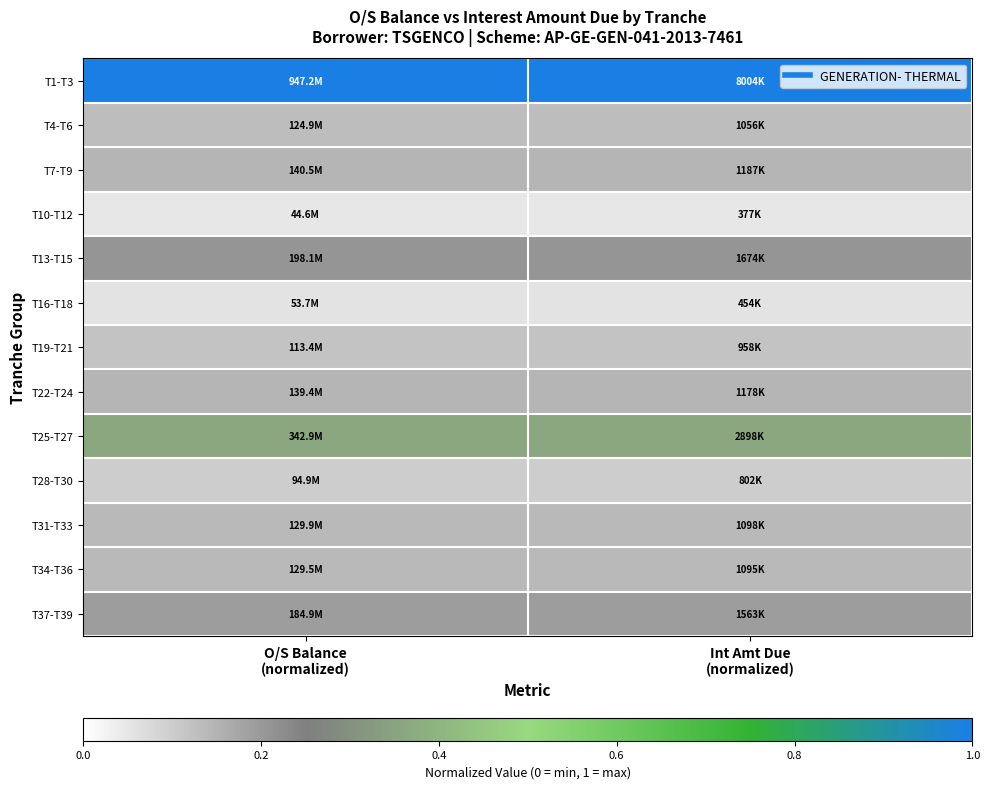

Reading left to right, list all the values displayed in this chart.

T1-T3: O/S Balance
(normalized)=1.0	Int Amt Due
(normalized)=1.0
T4-T6: O/S Balance
(normalized)=0.1	Int Amt Due
(normalized)=0.1
T7-T9: O/S Balance
(normalized)=0.1	Int Amt Due
(normalized)=0.1
T10-T12: O/S Balance
(normalized)=0.0	Int Amt Due
(normalized)=0.0
T13-T15: O/S Balance
(normalized)=0.2	Int Amt Due
(normalized)=0.2
T16-T18: O/S Balance
(normalized)=0.1	Int Amt Due
(normalized)=0.1
T19-T21: O/S Balance
(normalized)=0.1	Int Amt Due
(normalized)=0.1
T22-T24: O/S Balance
(normalized)=0.1	Int Amt Due
(normalized)=0.1
T25-T27: O/S Balance
(normalized)=0.4	Int Amt Due
(normalized)=0.4
T28-T30: O/S Balance
(normalized)=0.1	Int Amt Due
(normalized)=0.1
T31-T33: O/S Balance
(normalized)=0.1	Int Amt Due
(normalized)=0.1
T34-T36: O/S Balance
(normalized)=0.1	Int Amt Due
(normalized)=0.1
T37-T39: O/S Balance
(normalized)=0.2	Int Amt Due
(normalized)=0.2